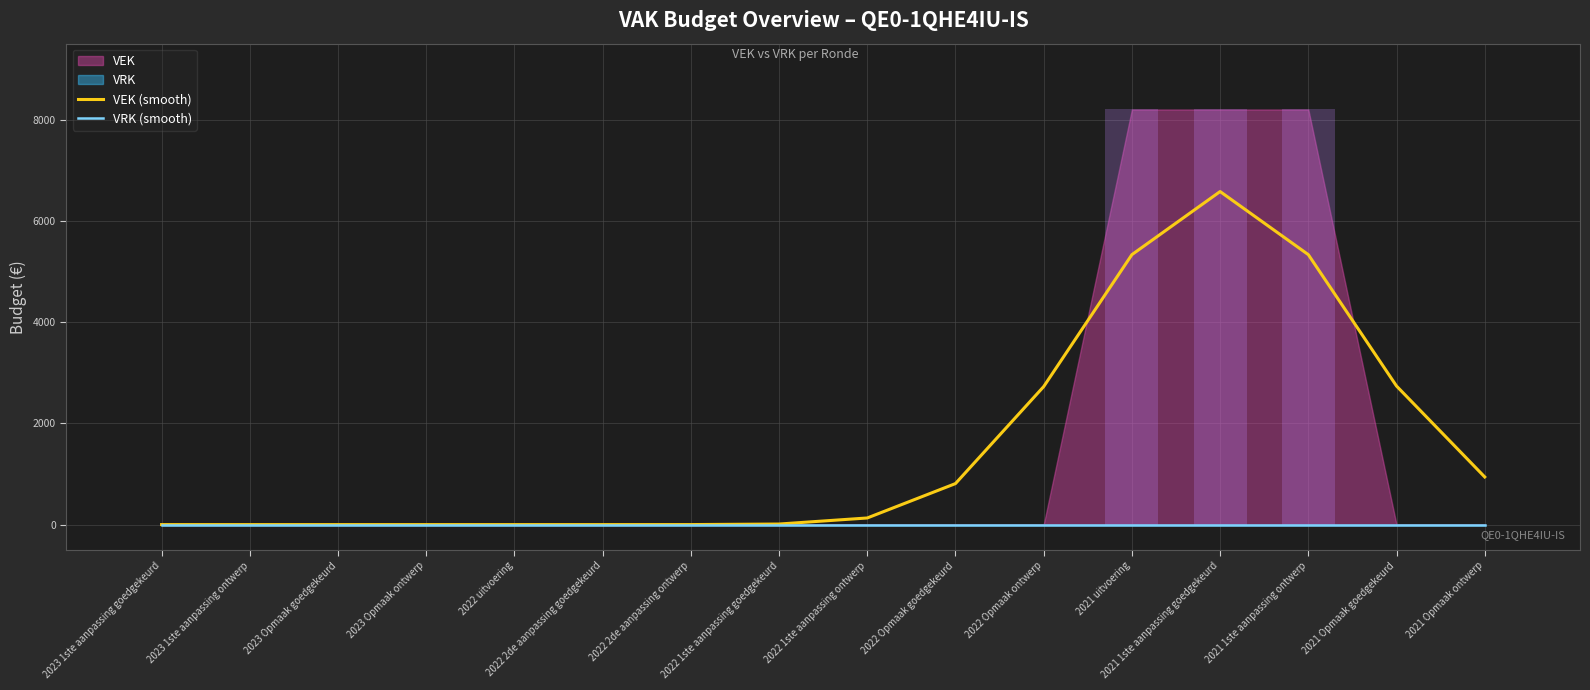

Reading right to left, list all the values displayed in this chart.

VEK (smooth): 940.9	2736.9	5332.7	6578.9	5332.3	2725.9	810.1	130.8	11.0	0.5	0.0	0.0	0.0	0.0	0.0	0.0
VRK (smooth): 0.0	0.0	0.0	0.0	0.0	0.0	0.0	0.0	0.0	0.0	0.0	0.0	0.0	0.0	0.0	0.0